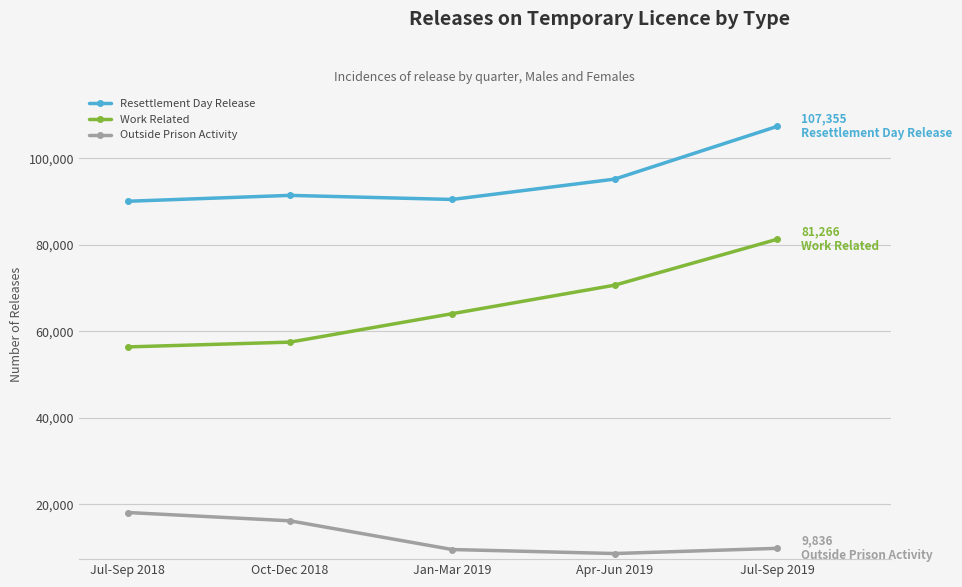

True or false: Outside Prison Activity has more than 2 interior local peaks.

False